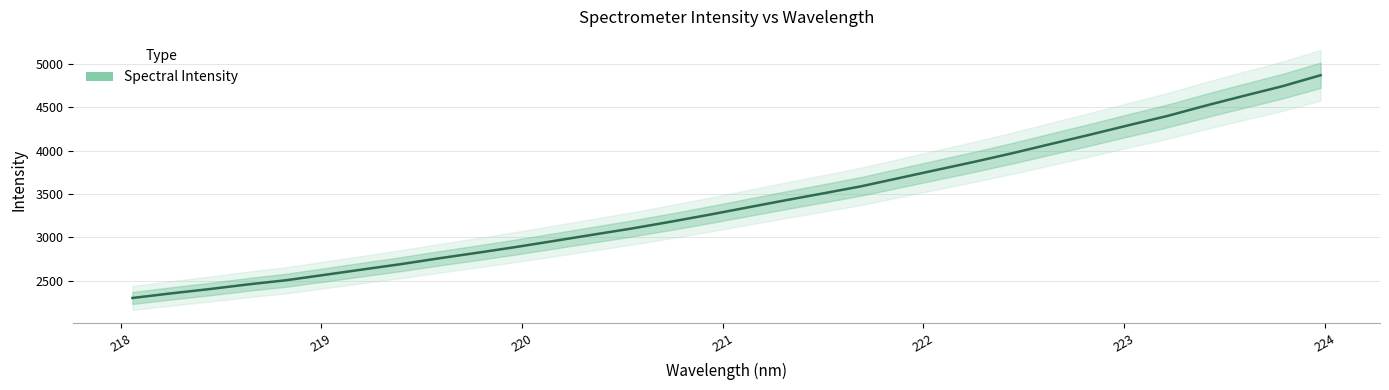

What is the difference between the maximum and minimum values?

2569.0